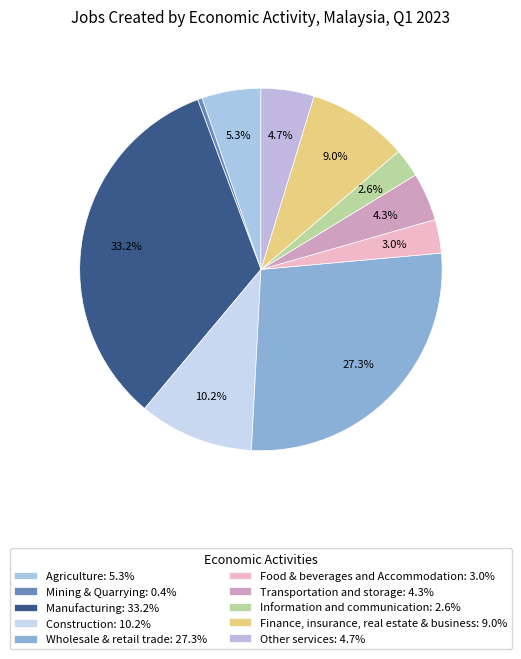

Is Information and communication the majority of the pie?

No